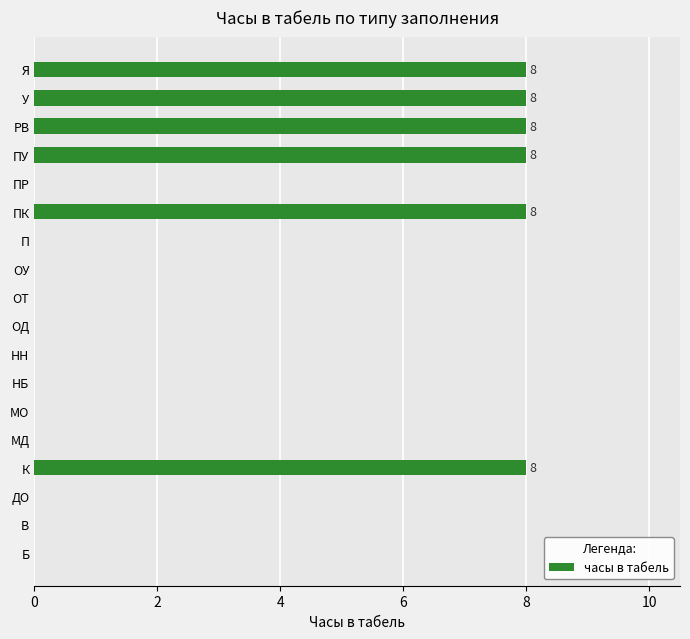

What is the sum of all values?

48